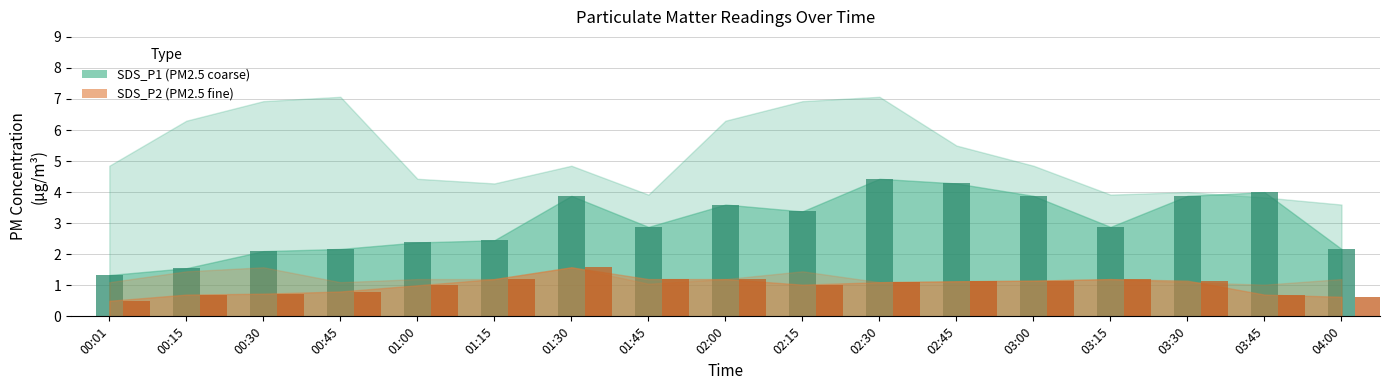

What is the total value across all series at 03:15?

4.1